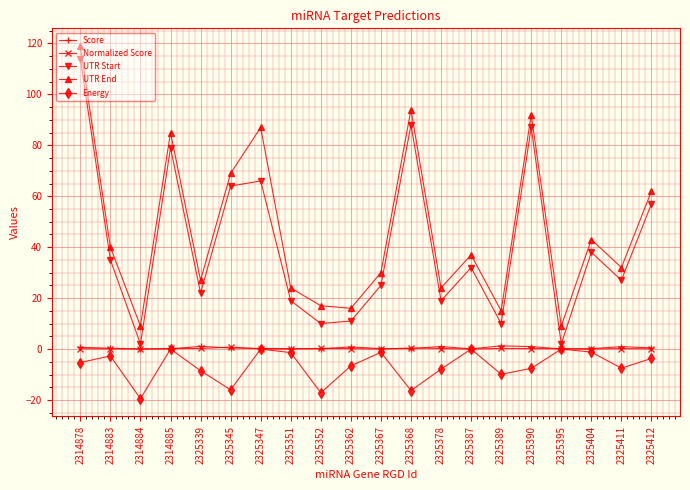

The UTR Start series shows 38.0 at 2325404. True or false?

True